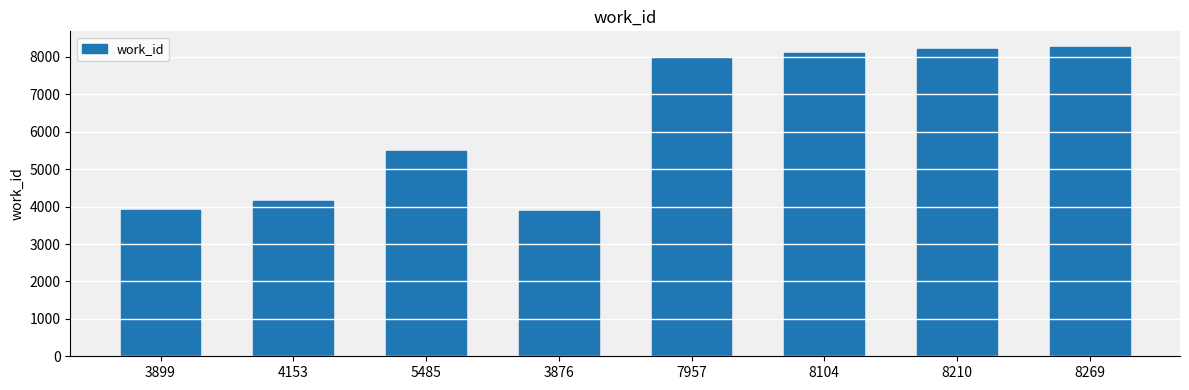

What is the difference between the maximum and minimum values?

4393